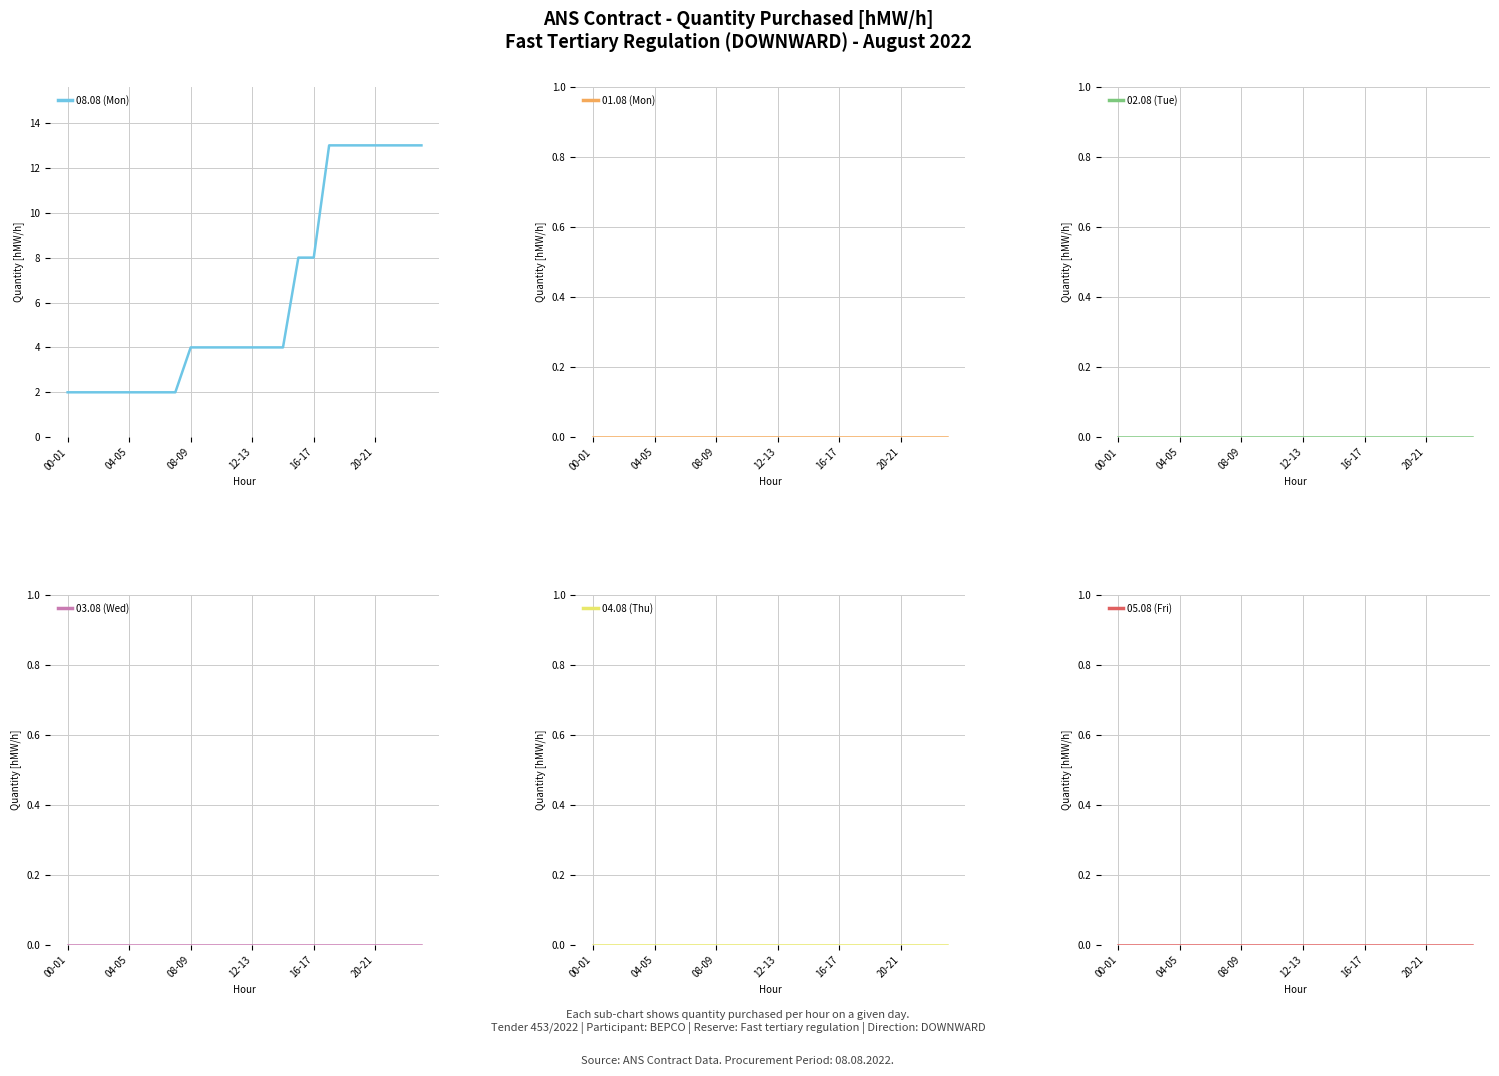

What is the maximum value for 08.08 (Mon)?

13